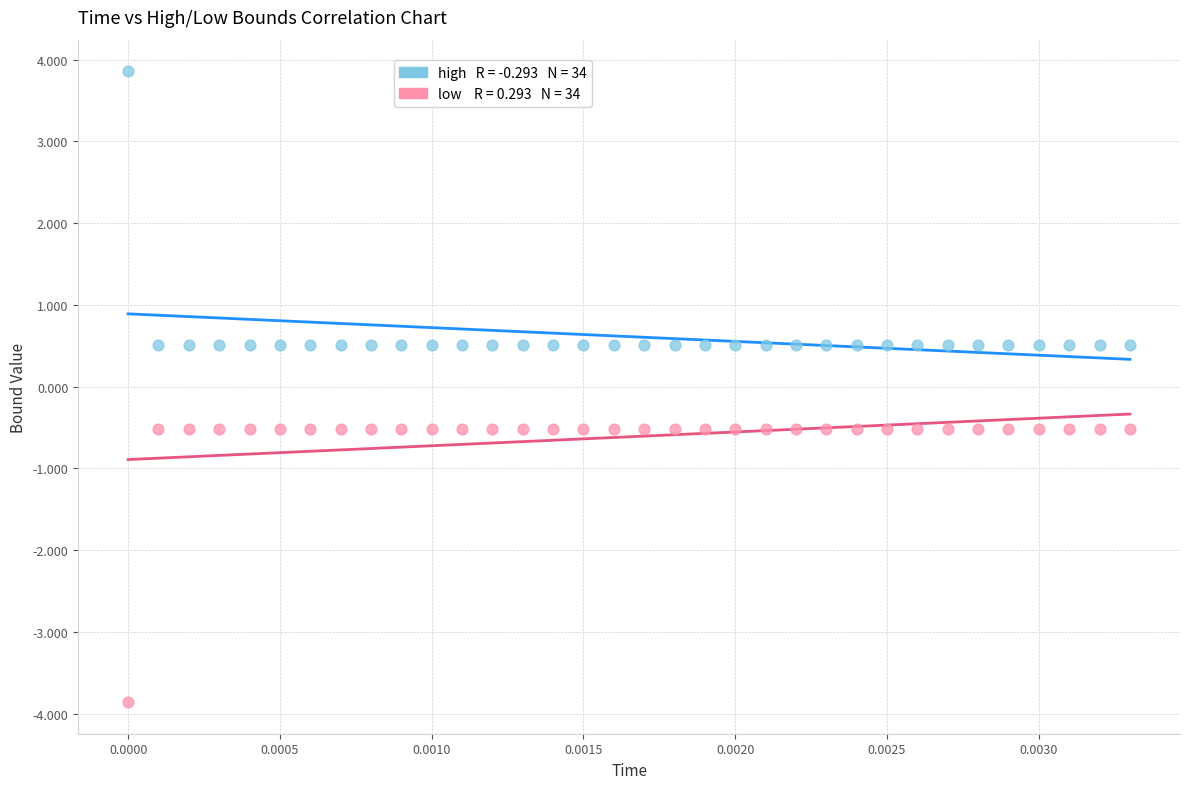

Across all data points, what is the range of Y values (max minus min)?

7.7